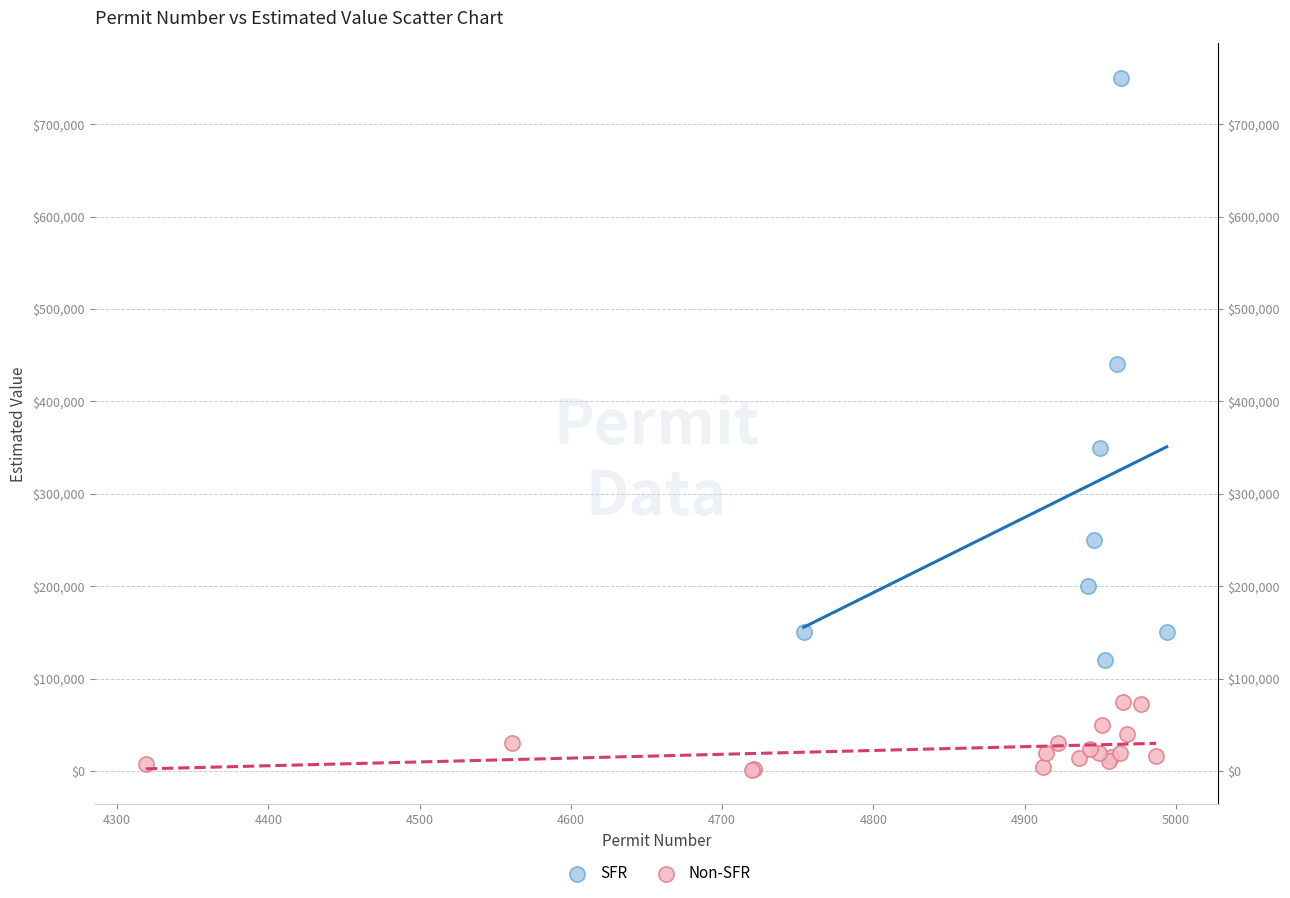

What are all the series names shown in the legend?

SFR, Non-SFR